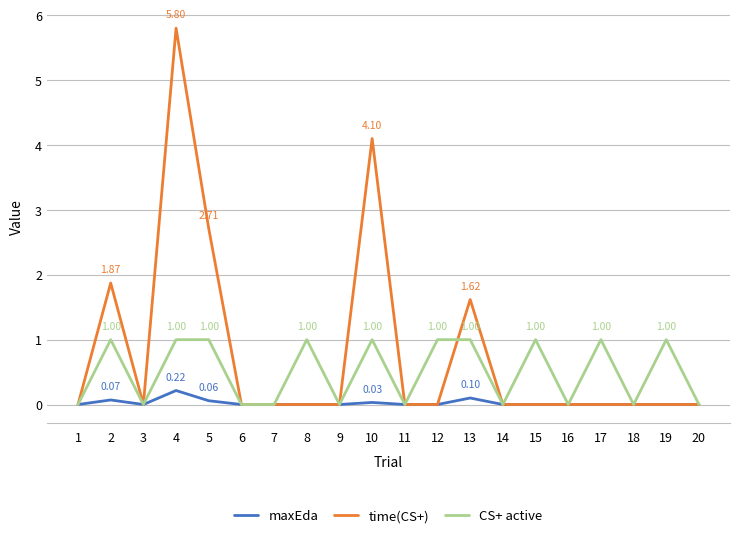

Which series has the largest total across all categories?

time(CS+)